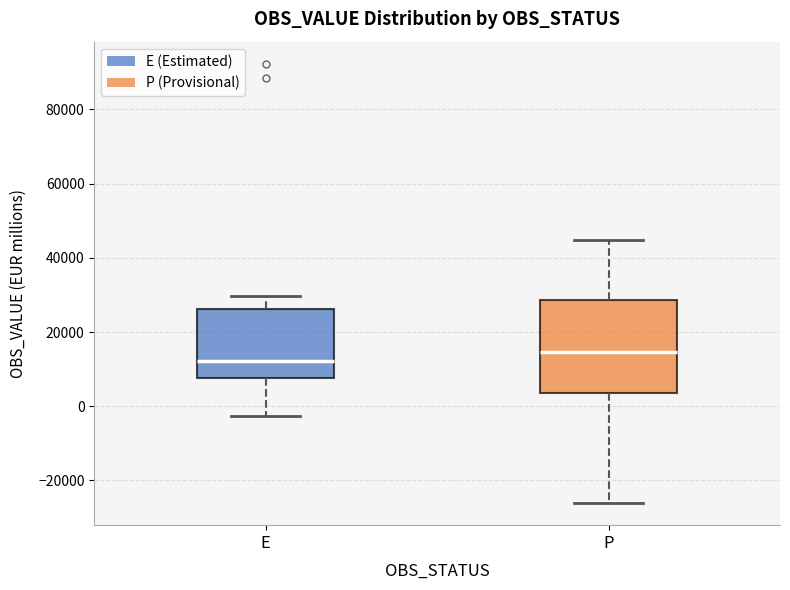

Reading left to right, transcribe this box plot: for each box, give where its median line is, the range the box spans, and where its two whiskers end, as read against the y-axis. The values are not printed on the chart, so give them approximately, as read against the axis.

E: median 12000, box 8000 to 26000, whiskers -2000 to 30000
P: median 14000, box 4000 to 28000, whiskers -26000 to 44000